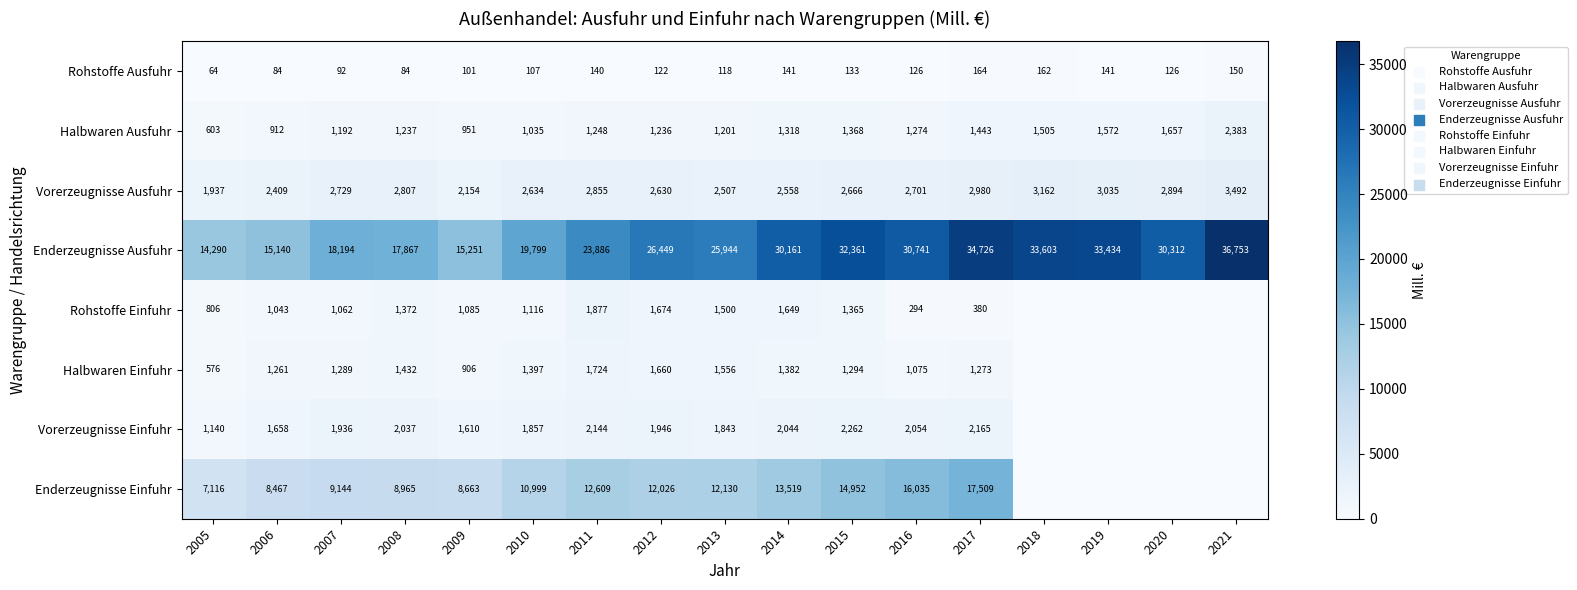

What is the difference between the maximum and second lowest values in the Rohstoffe Ausfuhr series?

80